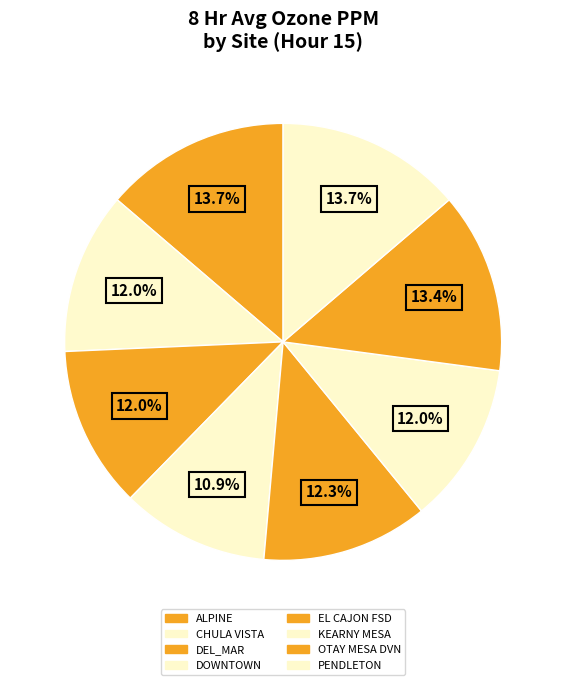

Count the number of slices in the pie.

8